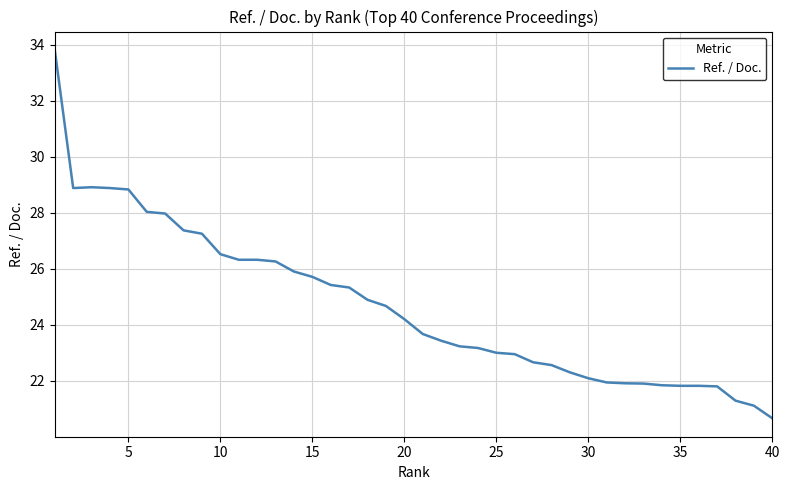

What is the greatest value displayed?

33.8